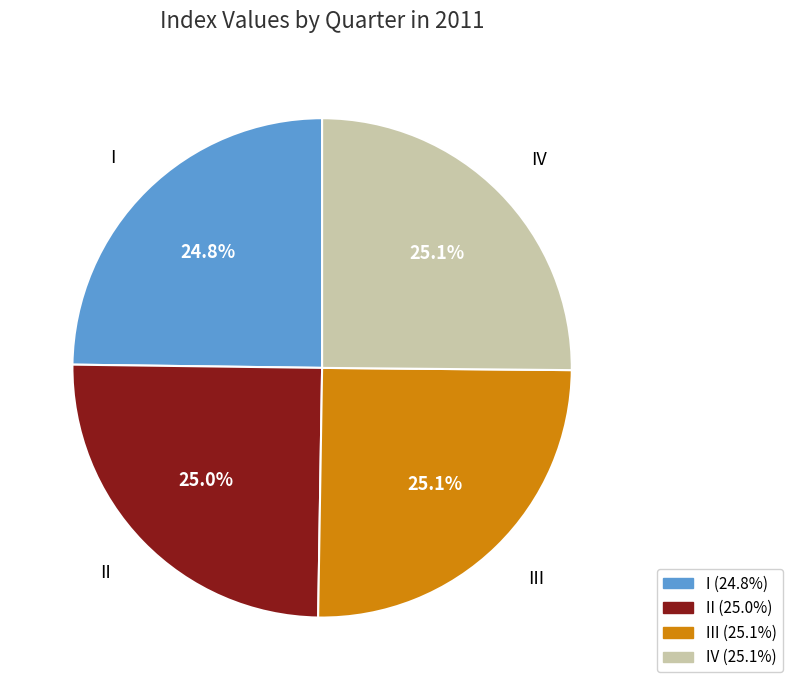

Count the number of slices in the pie.

4